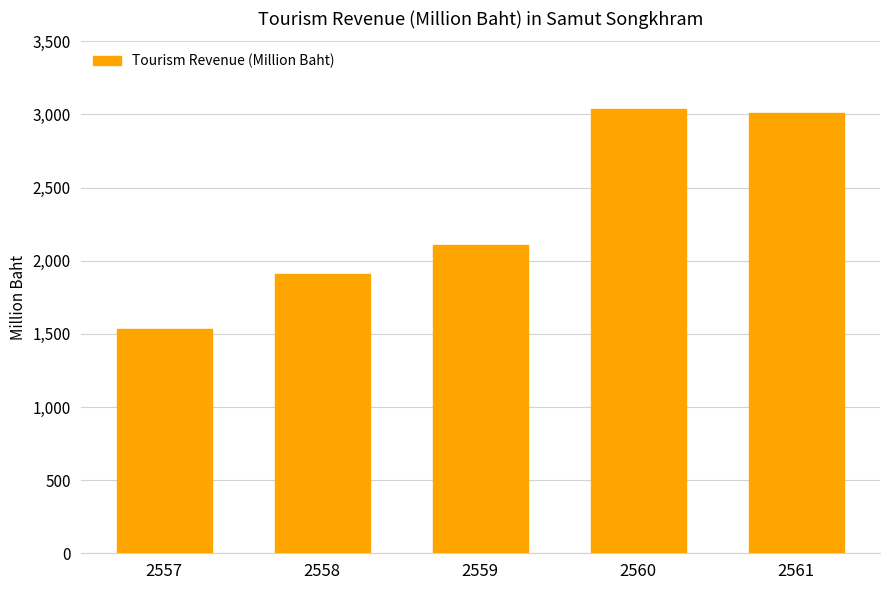

Reading left to right, extract all data points from this chart.

2557=1532	2558=1910	2559=2109	2560=3037	2561=3012